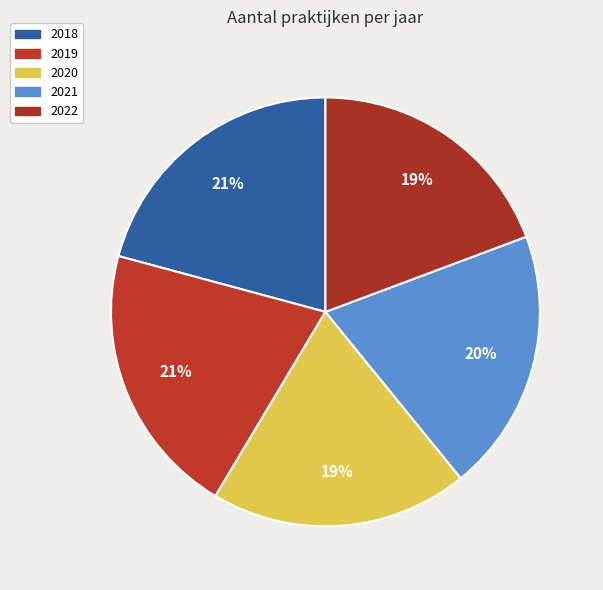

True or false: 2021 accounts for 25% of the total.

False